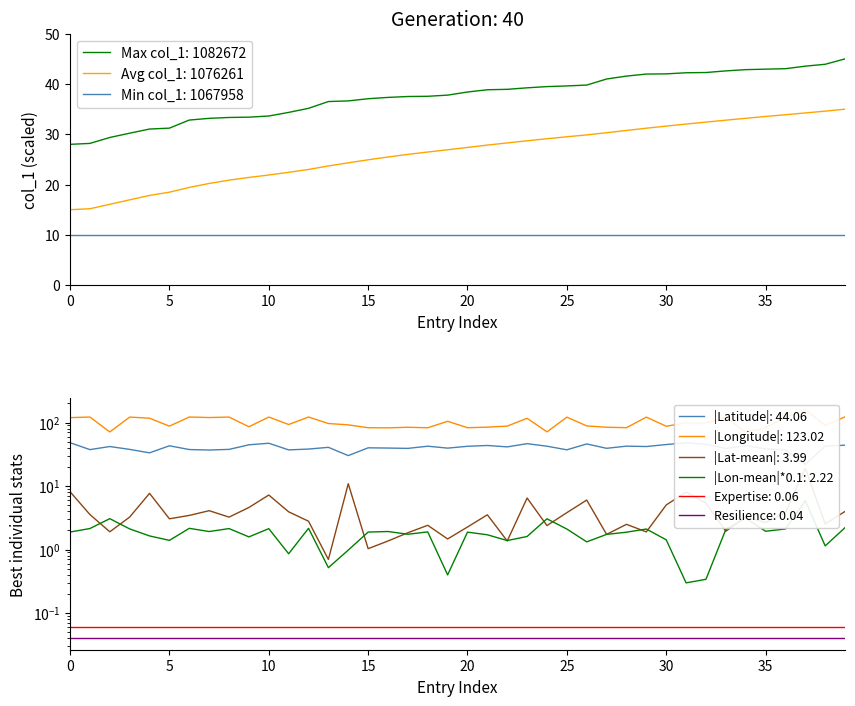

What is the maximum value for Avg col_1: 1076261?

35.0